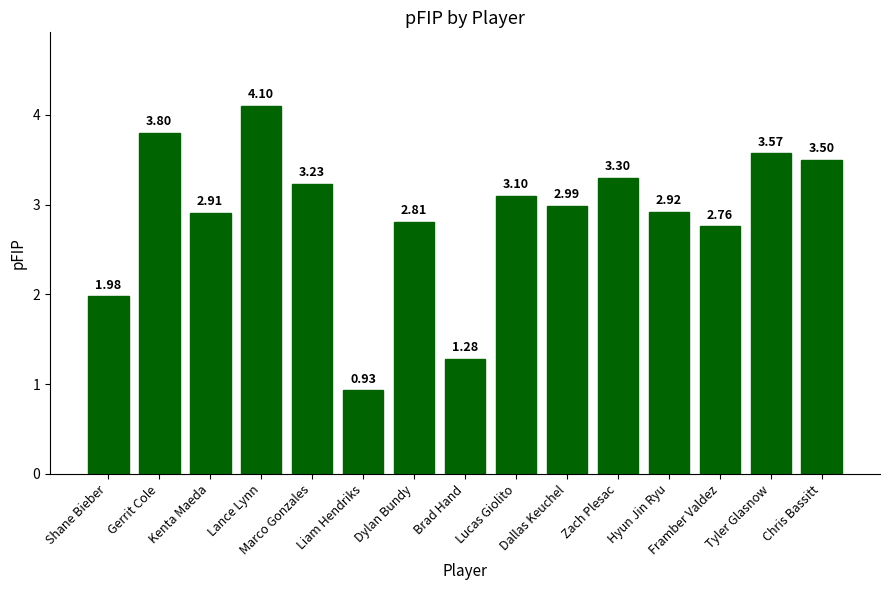

Are the bars grouped side by side (vs. stacked)?

No